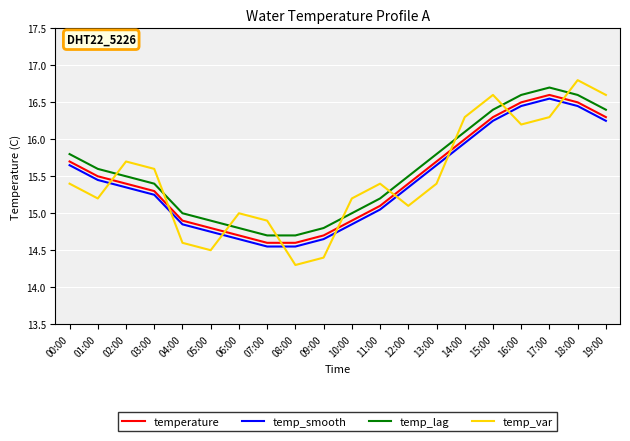

At how many categories does at least one series exceed 14?

20